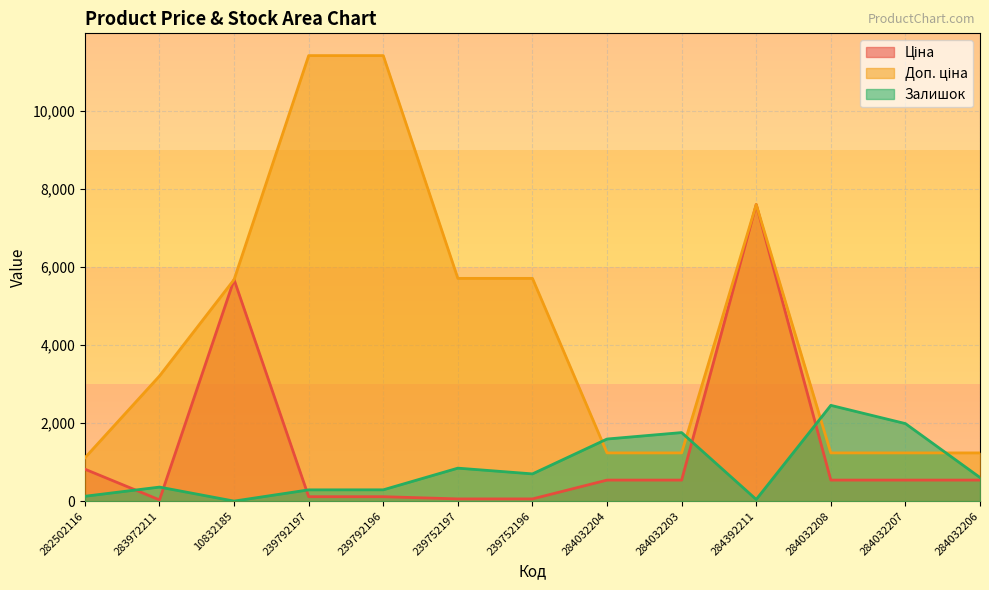

Reading left to right, list all the values displayed in this chart.

Ціна: 818.5	32.0	5673.8	114.1	114.1	57.0	57.0	539.0	539.0	7596.5	539.0	539.0	539.0
Доп. ціна: 1109.2	3205.0	5673.8	11410.0	11410.0	5705.0	5705.0	1235.4	1235.4	7596.5	1235.4	1235.4	1235.4
Залишок: 125.0	360.0	1.0	289.0	290.0	845.0	698.0	1591.0	1756.0	43.0	2453.0	1986.0	605.0